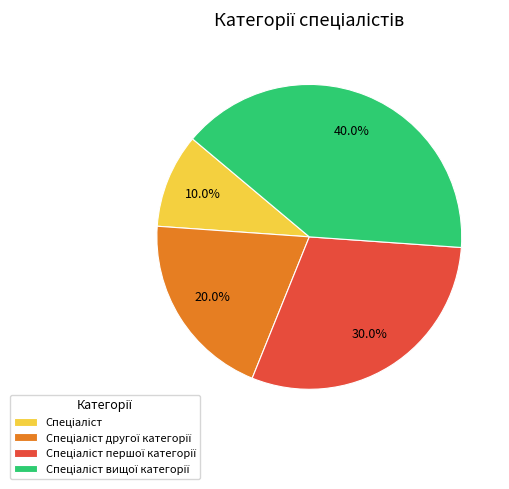

How many slices are in this pie chart?

4